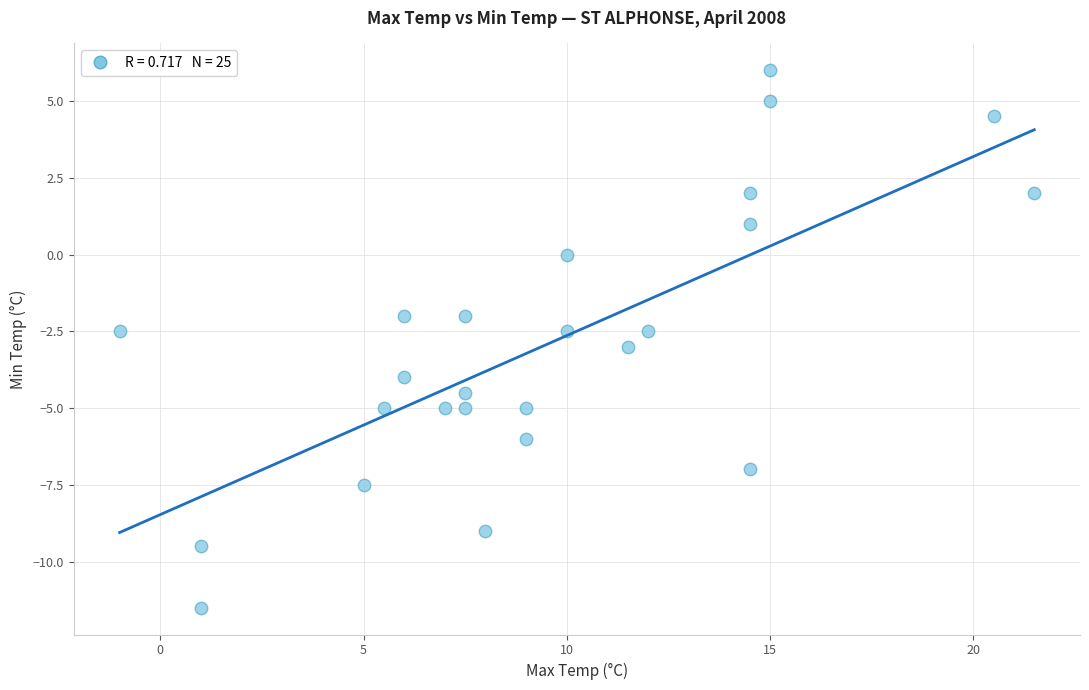

What is the range of Y values (max minus min)?

17.5